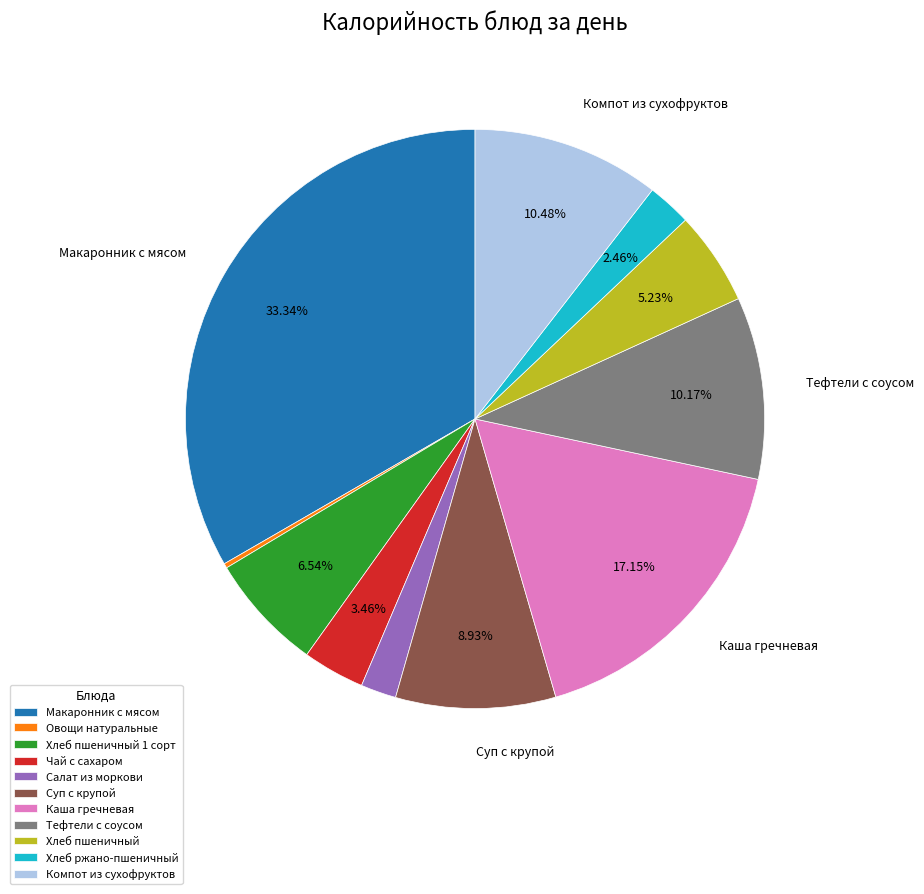

Combined, do Салат из моркови and Хлеб ржано-пшеничный account for over 50%?

No